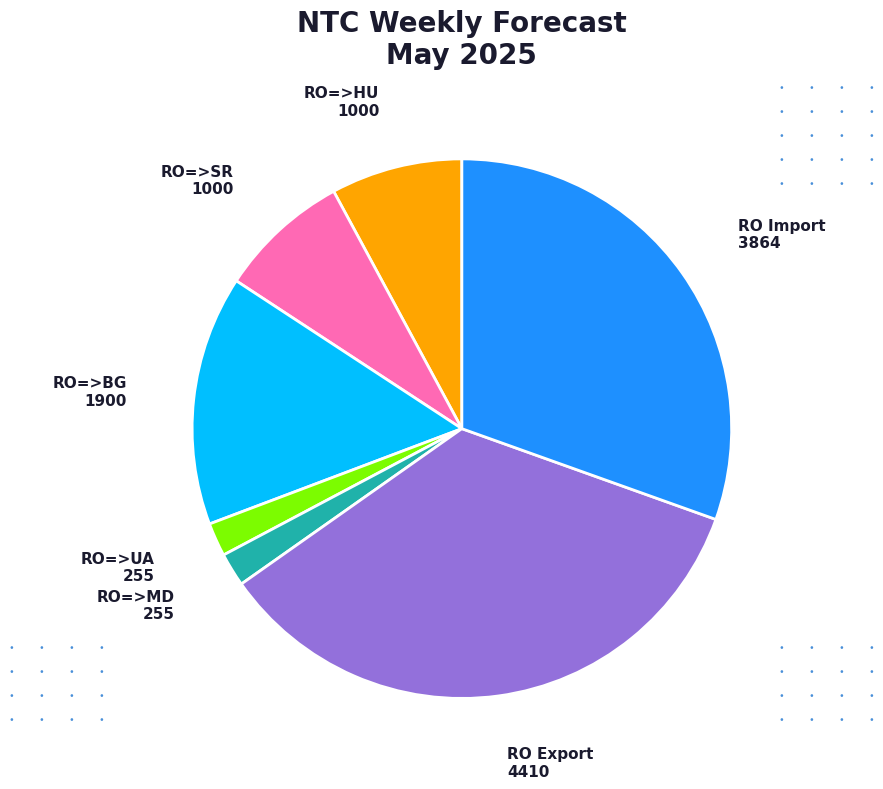

Between RO=>MD and RO=>HU, which is larger?

RO=>HU